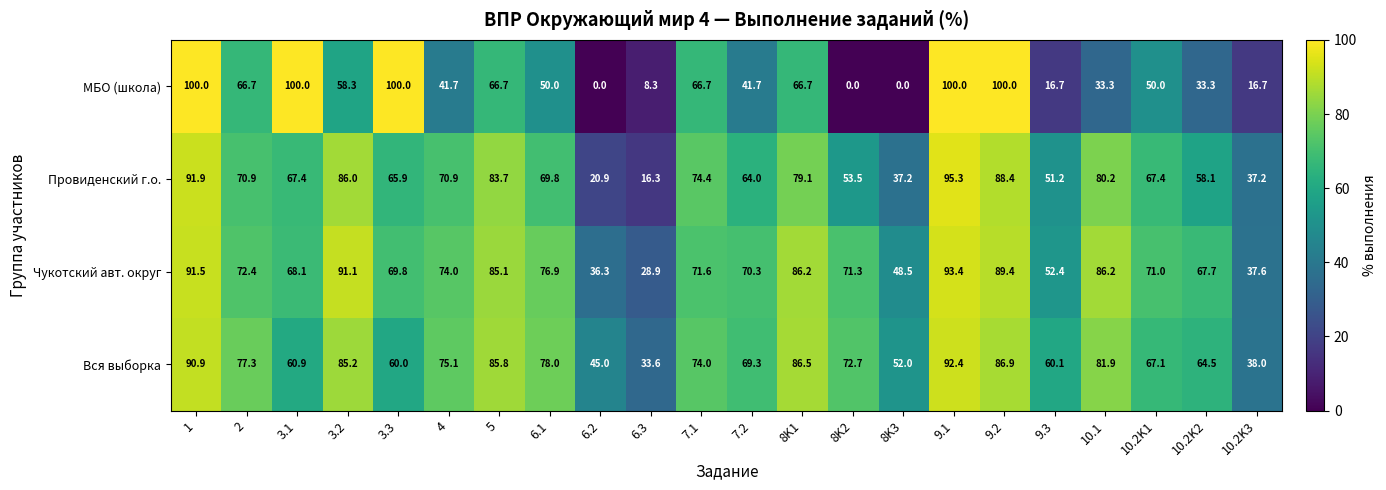

What is the sum of the Чукотский авт. округ values at 8K1 and 10.2K2?

153.9